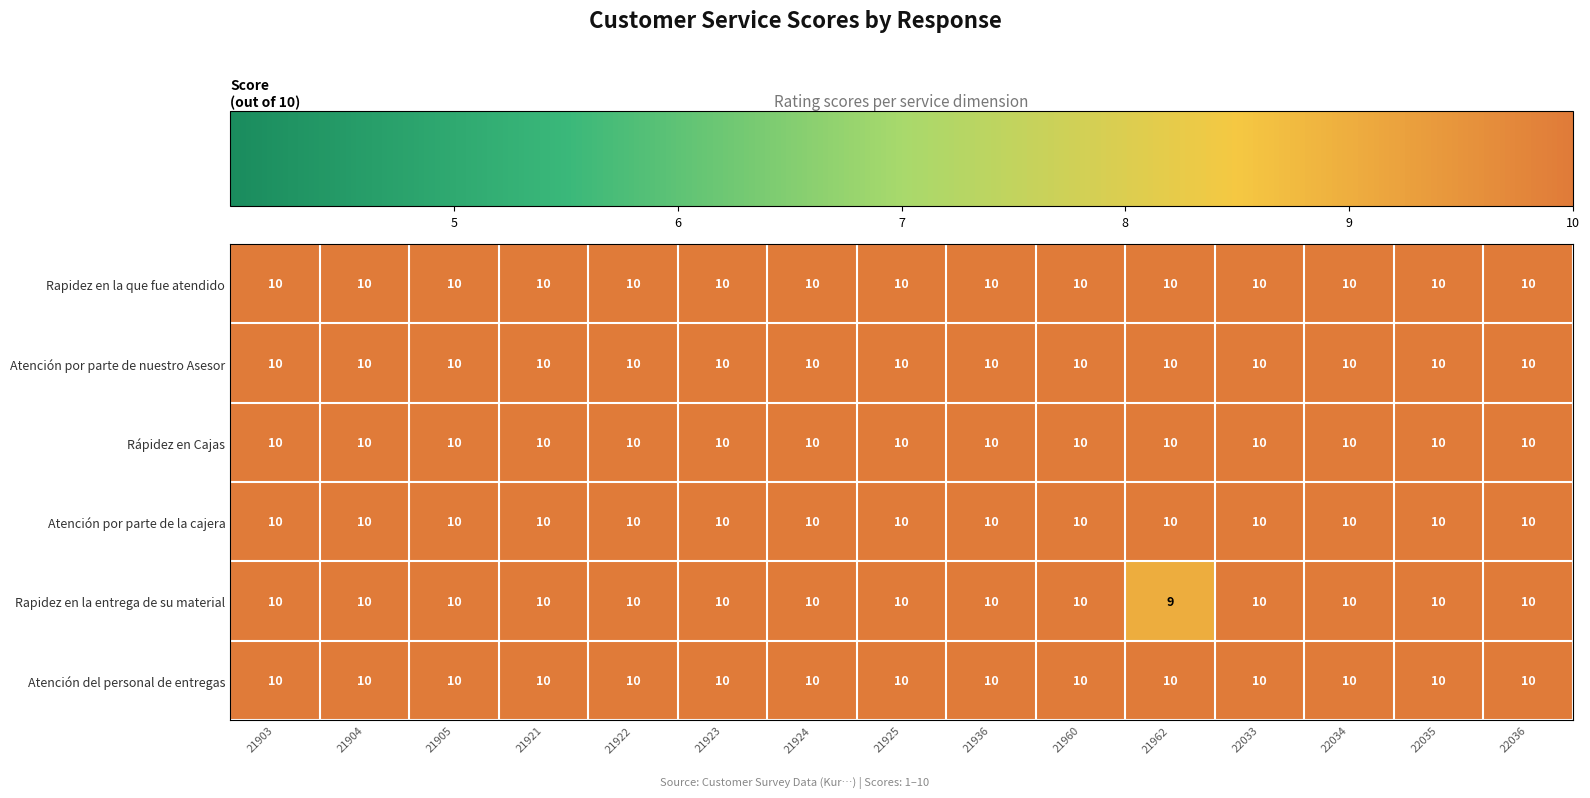

What is the total value across all series at 21922?

60